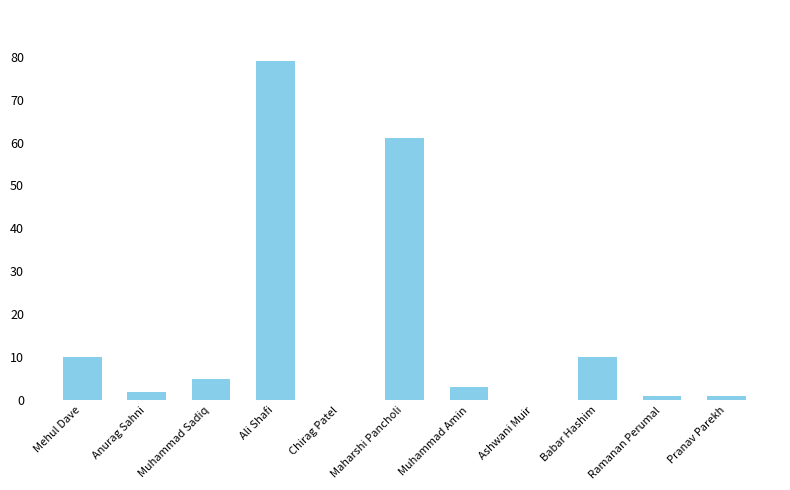

Are the bars grouped side by side (vs. stacked)?

No